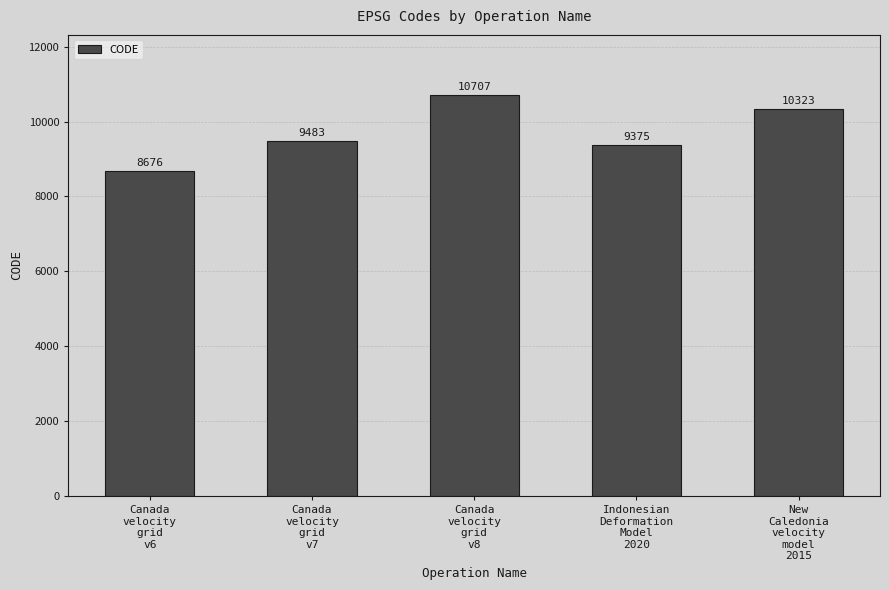

The value at New
Caledonia
velocity
model
2015 is 10323. True or false?

True